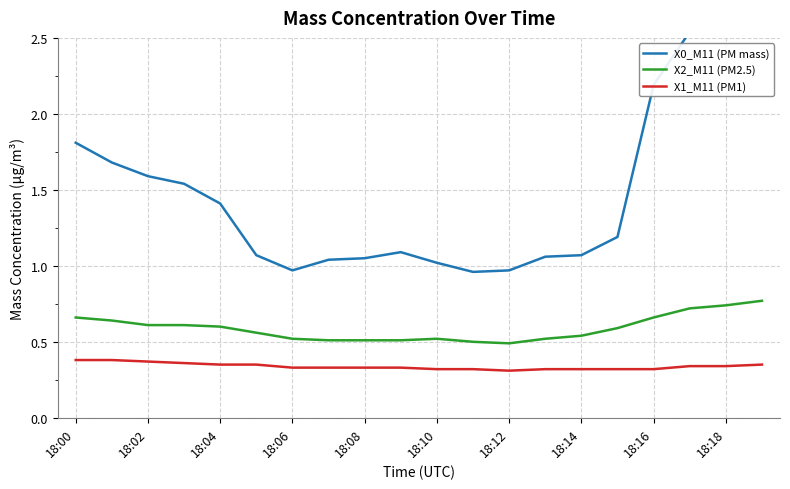

The value of X2_M11 (PM2.5) at 18:10 is 0.3. True or false?

False